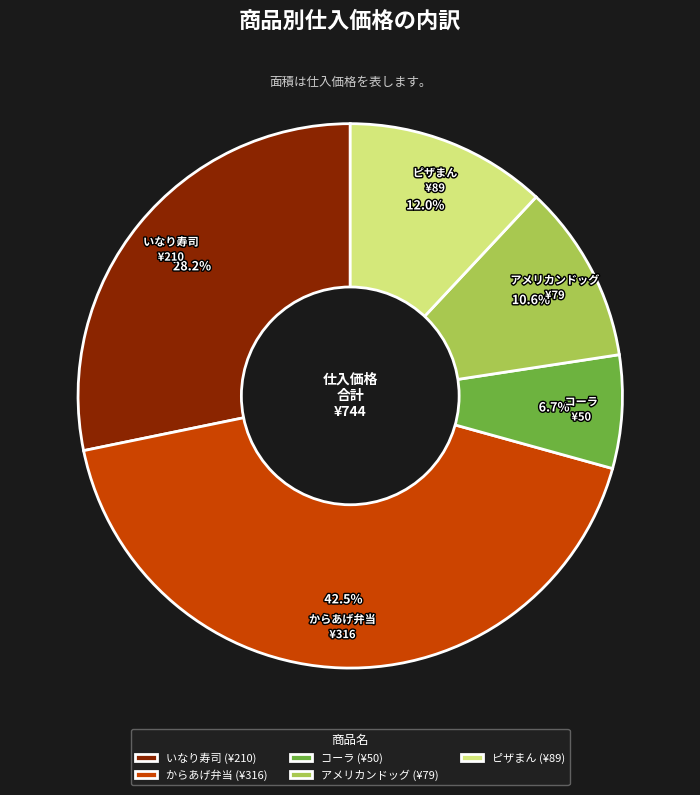

To the nearest percent, what is the combined percentage of からあげ弁当 and ピザまん?

54%